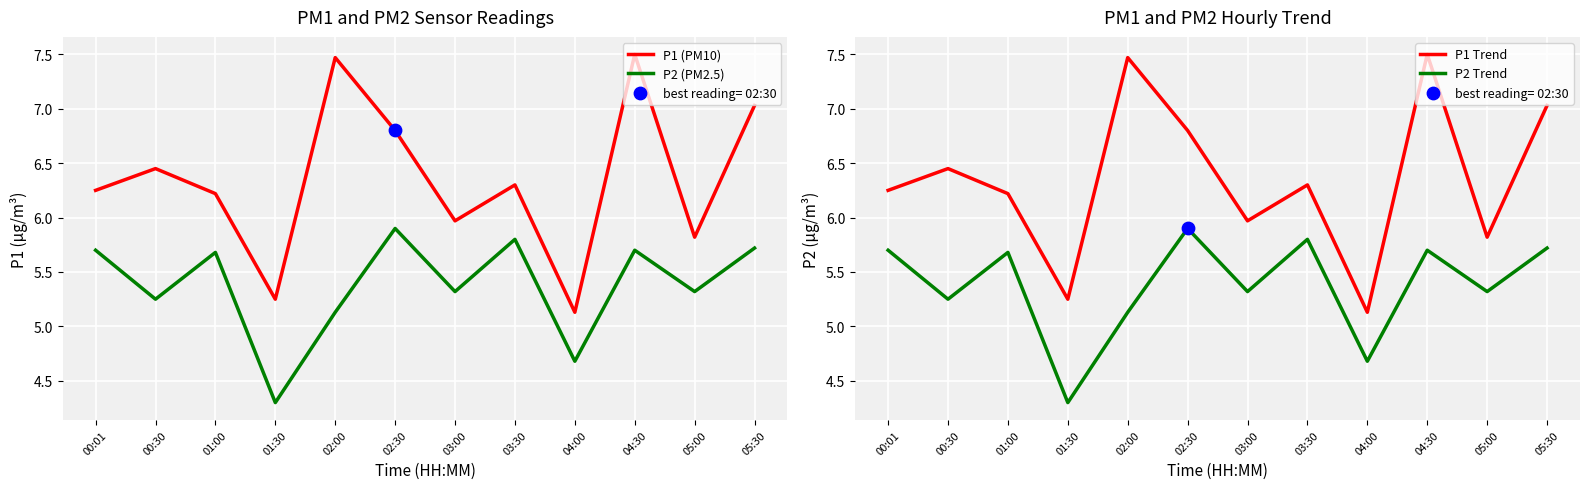

Which series has the widest spread of Y values?

P1 (PM10)